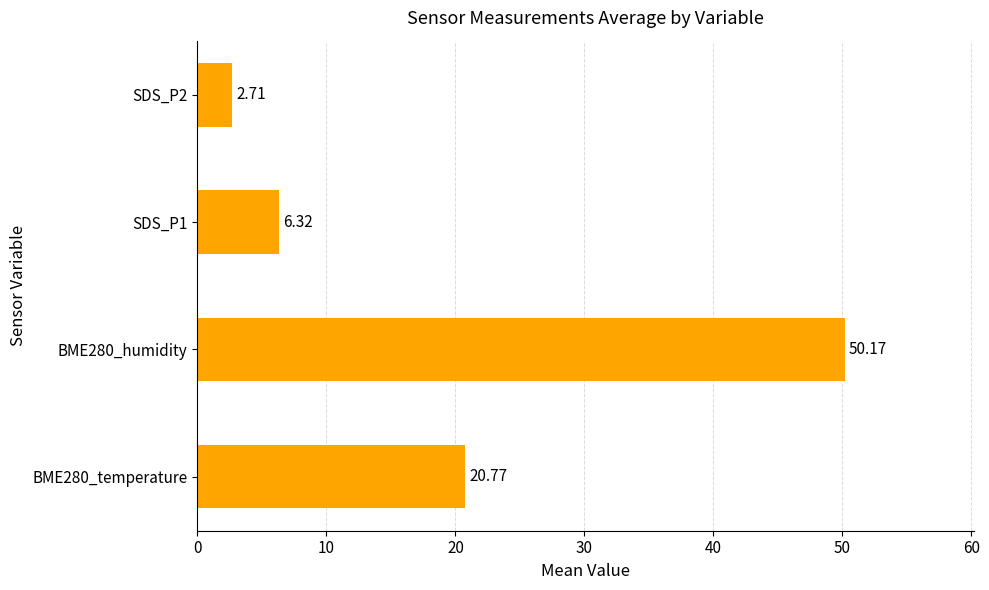

At which category does the chart reach its minimum across all series?

SDS_P2